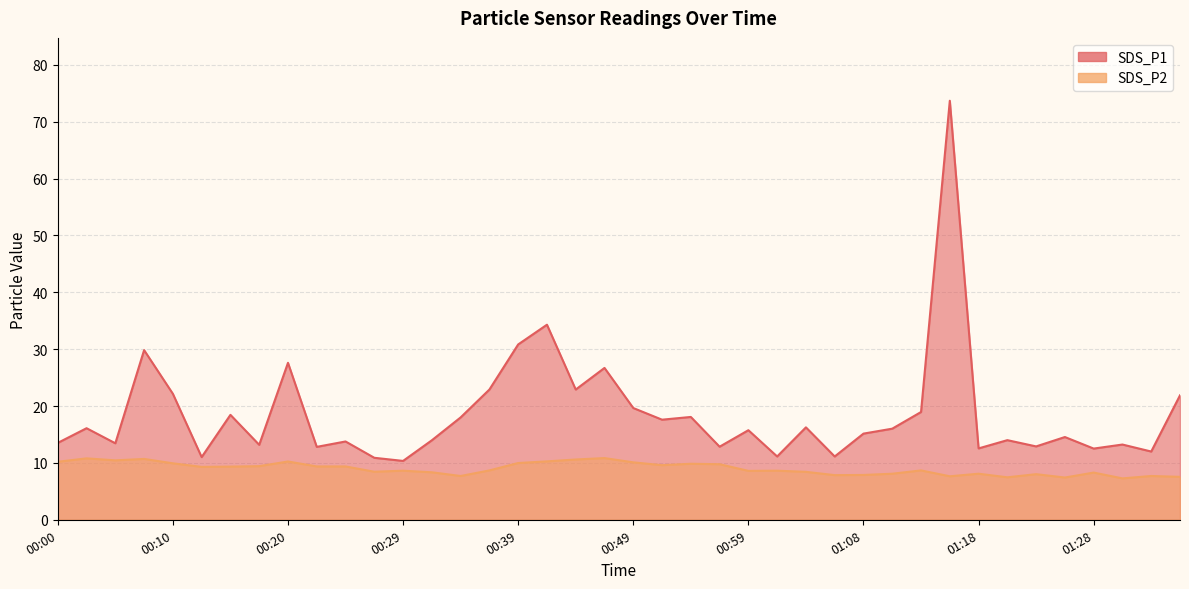

What is the sum of the SDS_P1 values at 01:28 and 00:29?

22.9